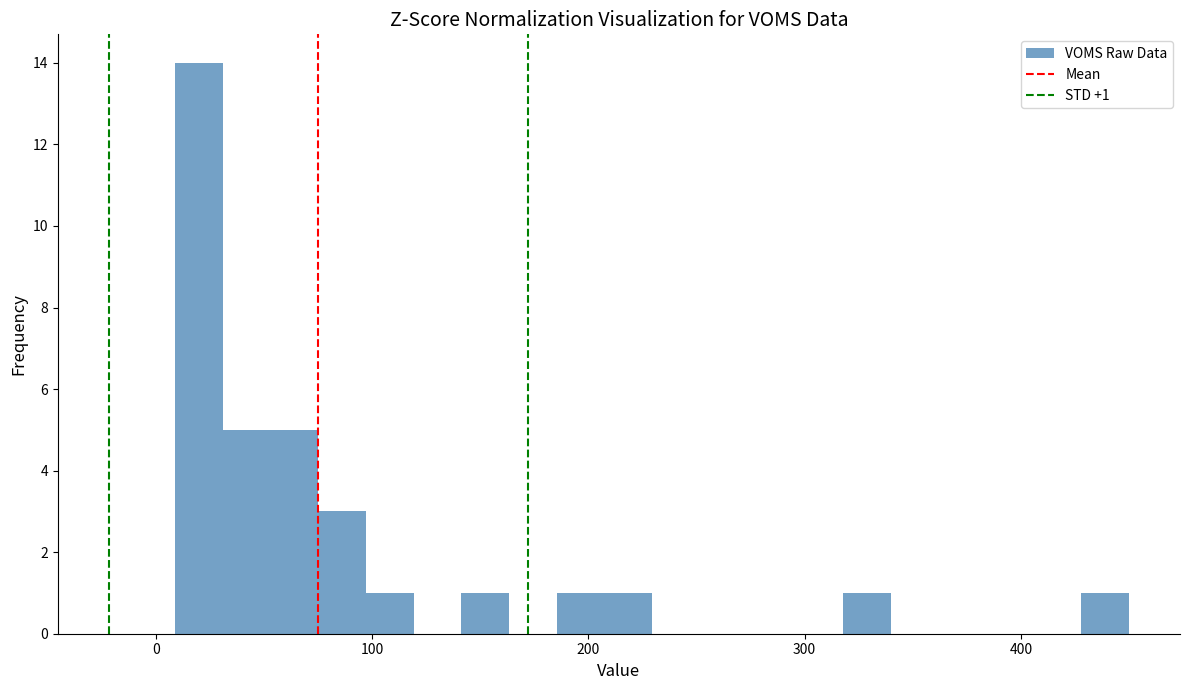

Around what value on the x-axis is the tallest bar? Give the approximate position of its centre, as read against the axis.

20